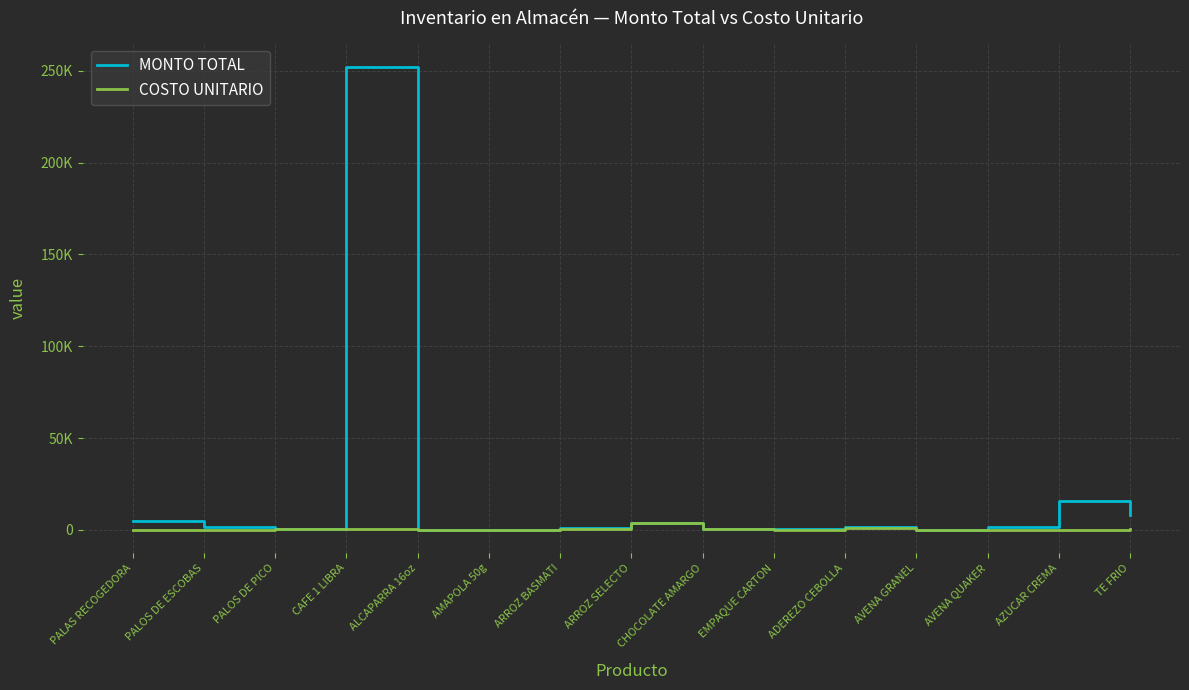

What are all the series names shown in the legend?

MONTO TOTAL, COSTO UNITARIO